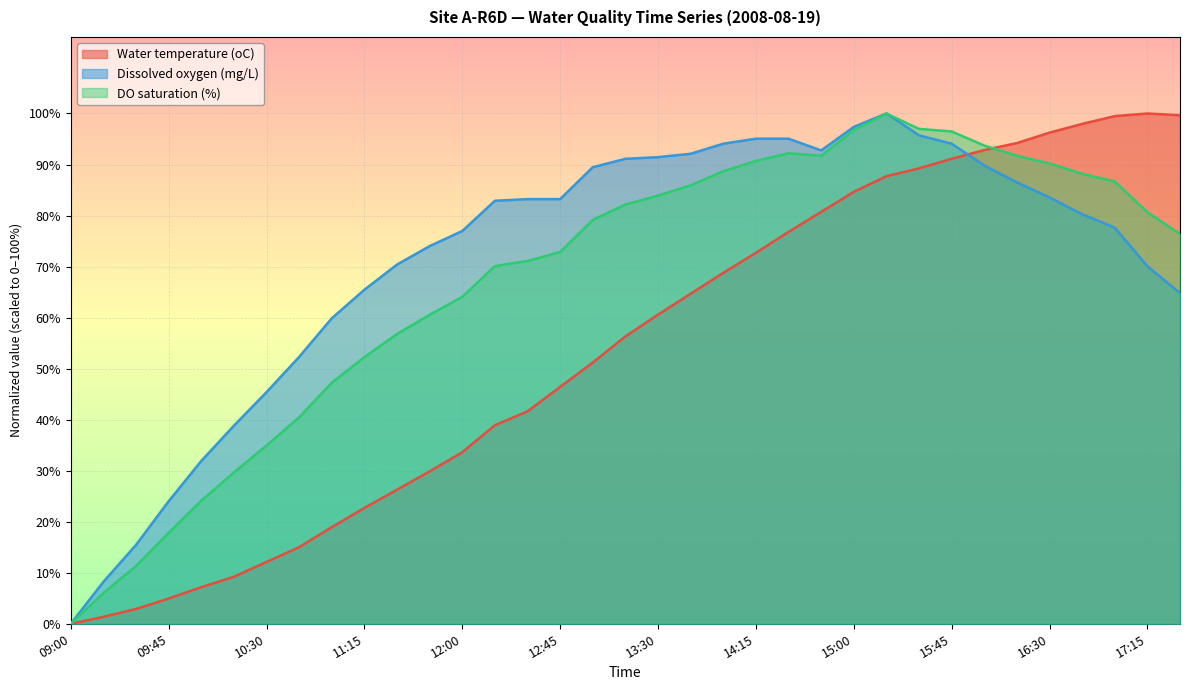

What position from the right is 12:30?

21